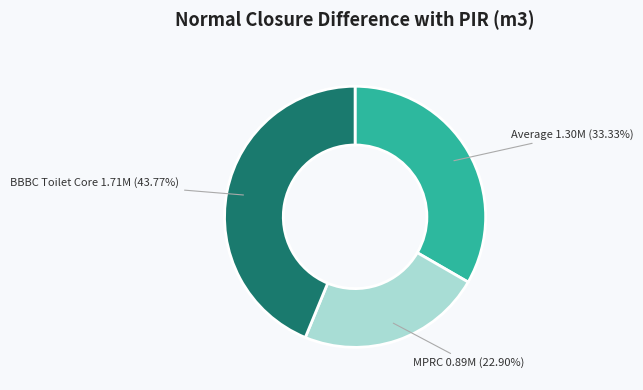

The Average slice represents 26% of the pie. True or false?

False